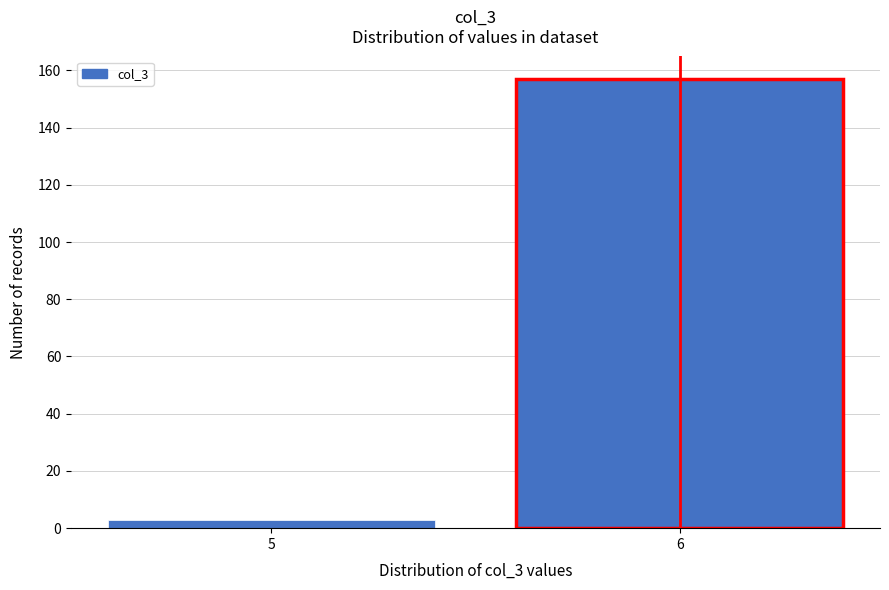

Reading left to right, extract all data points from this chart.

3	157